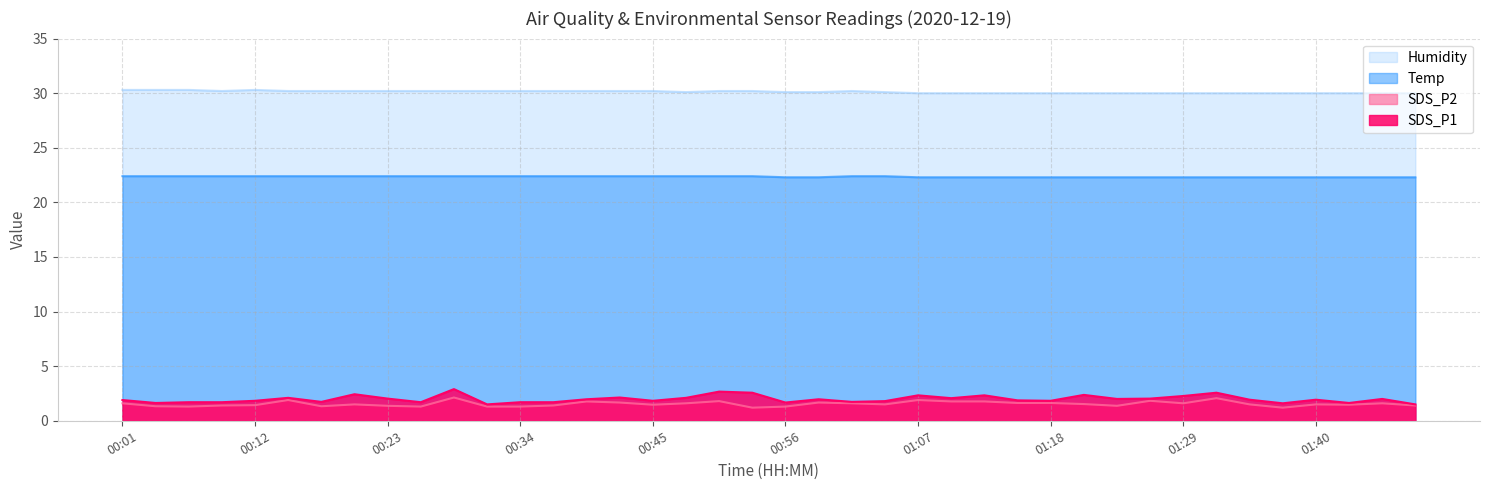

Rank the series by their maximum value, from lowest to highest.

SDS_P2, SDS_P1, Temp, Humidity